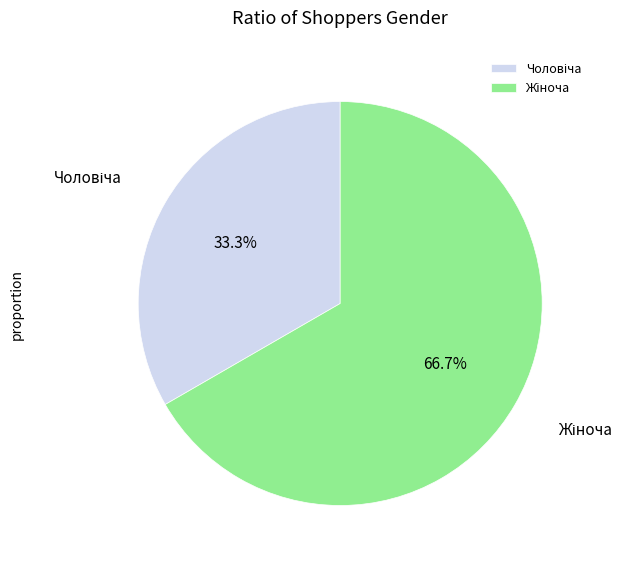

Is there any slice that represents more than half of the pie?

Yes